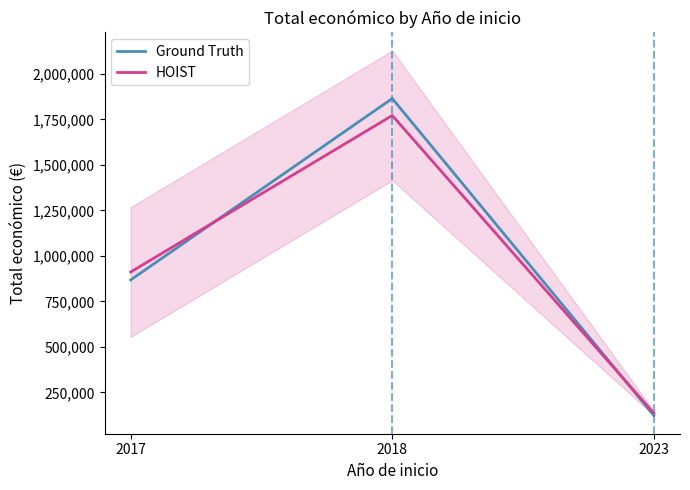

Which series has the largest total across all categories?

Ground Truth